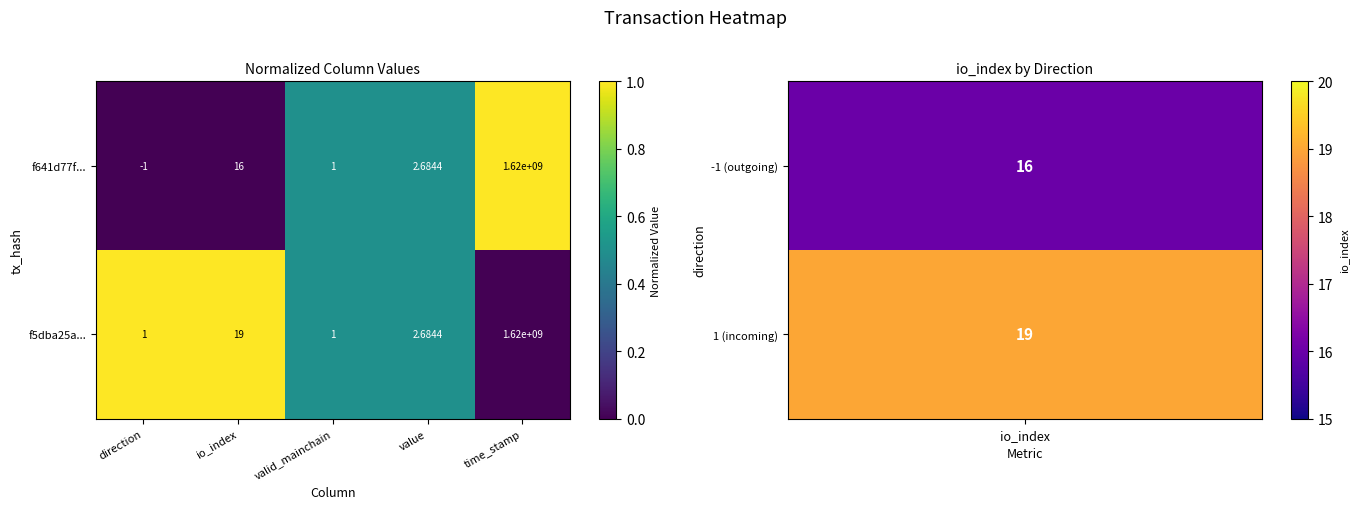

Which category has the lowest value in the f641d77f... series?

direction